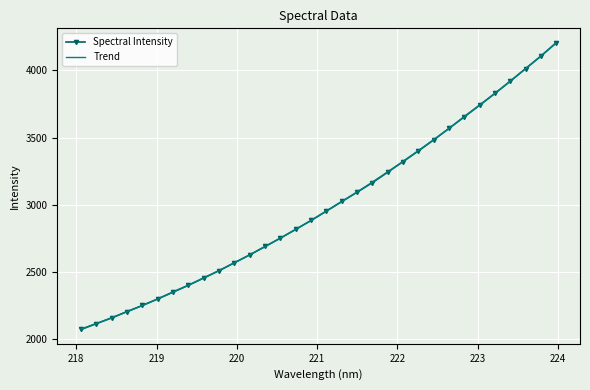

What is the value of the 16th point from the left?

2884.3